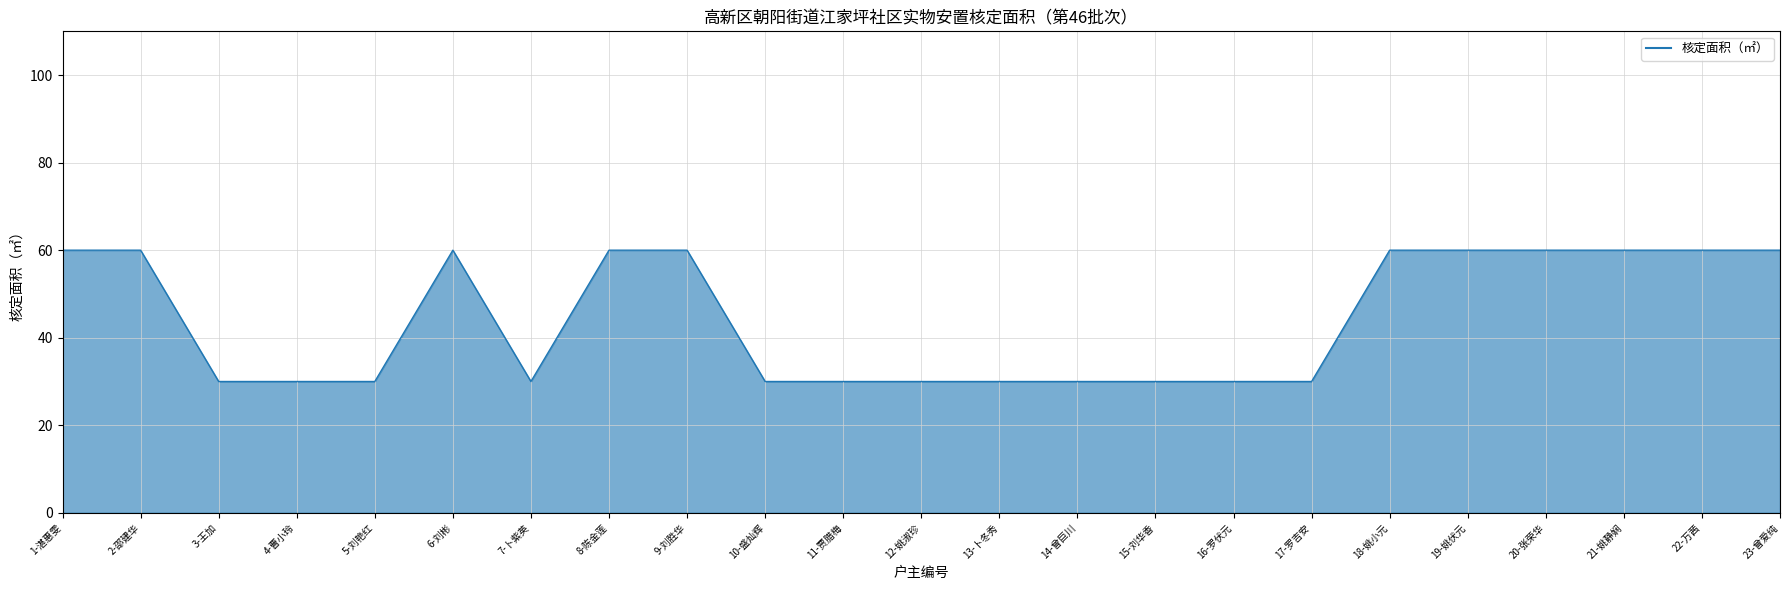

The value at 20-张荣华 is 60. True or false?

True